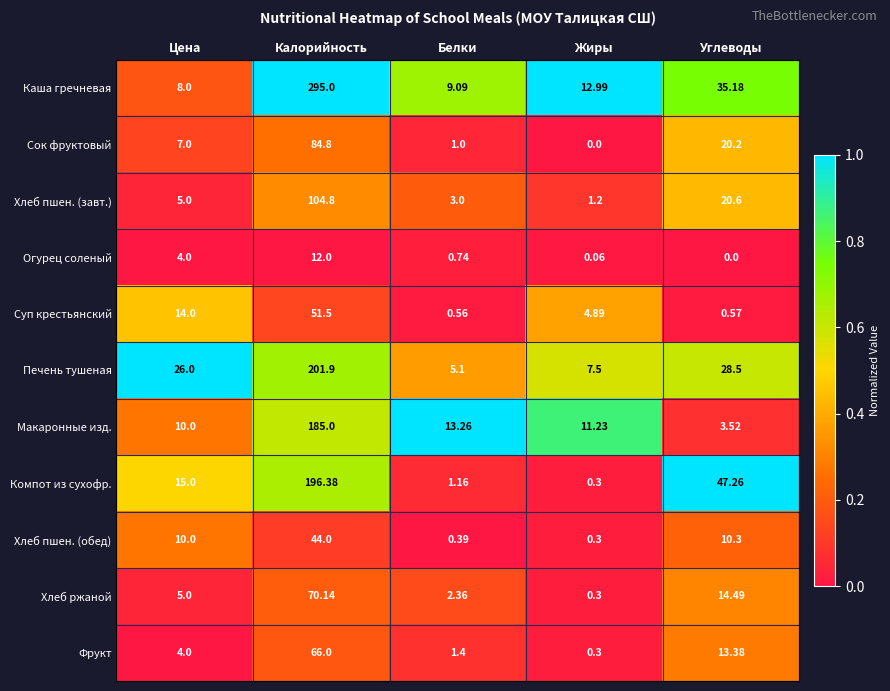

Which series has the largest total across all categories?

Каша гречневая